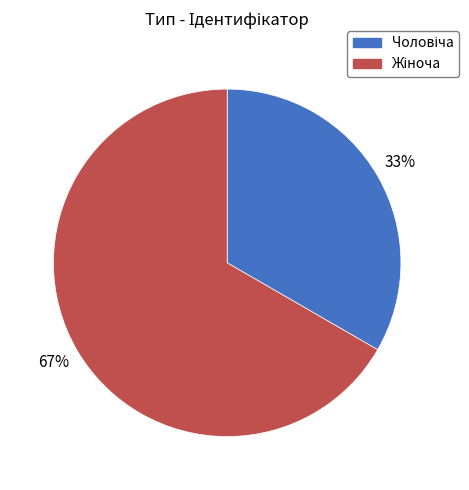

To the nearest percent, what is the average slice percentage?

50%